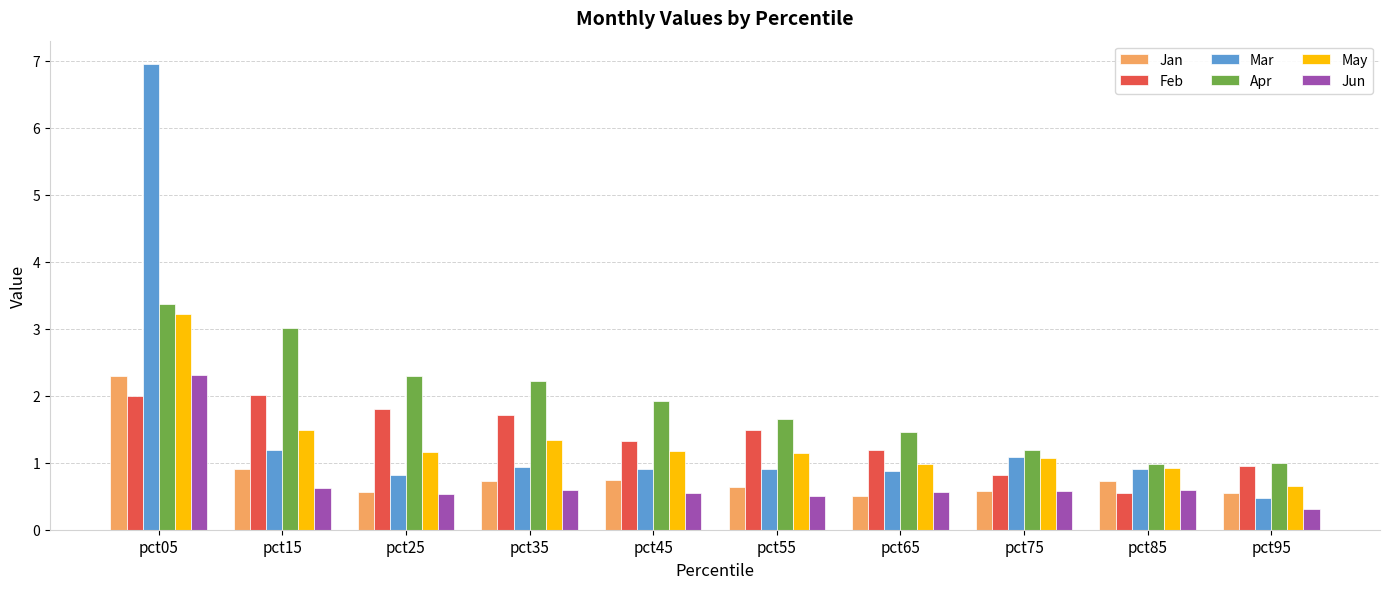

Which series has the largest total across all categories?

Apr